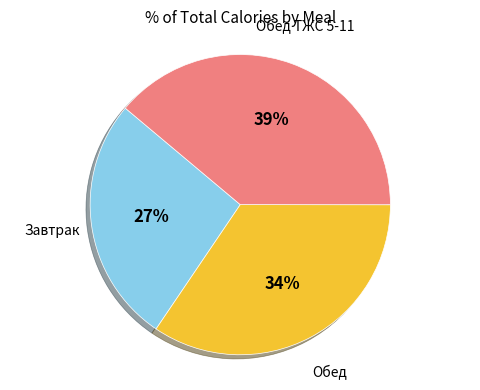

To the nearest percent, what is the average slice percentage?

33%